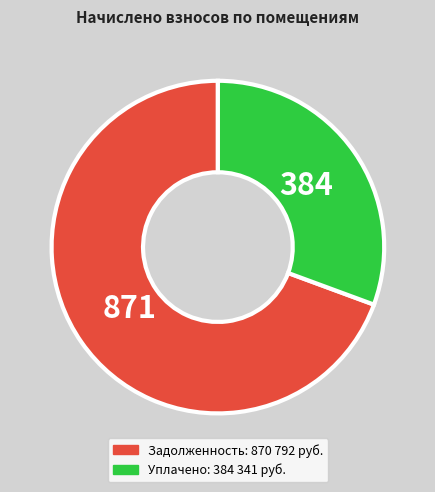

Is there any slice that represents more than half of the pie?

Yes